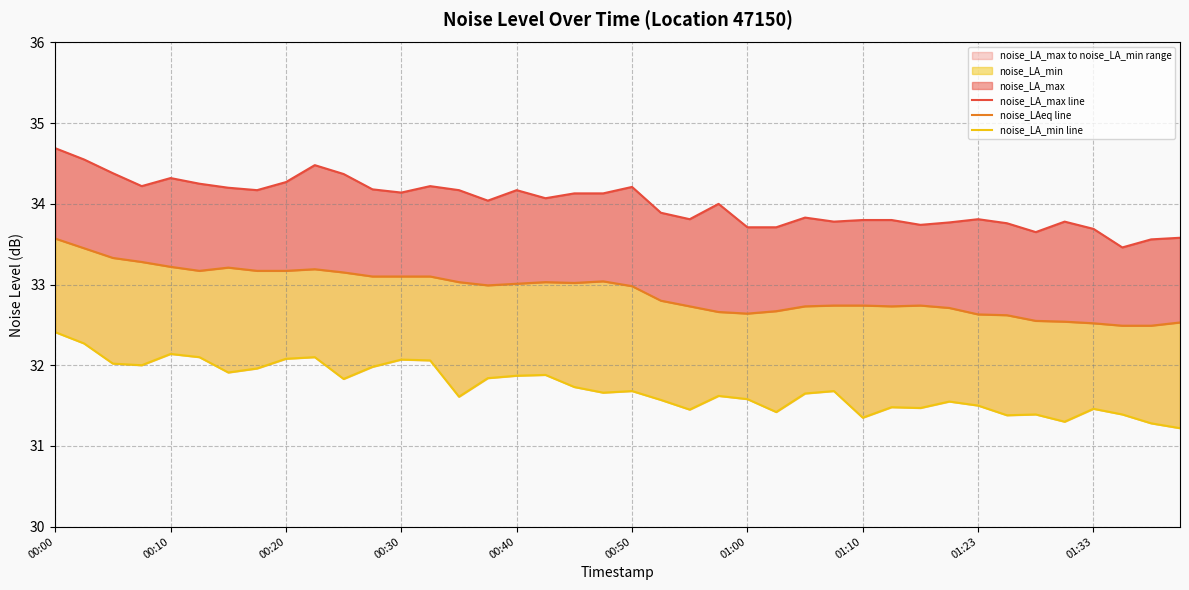

What is the lowest value of the noise_LAeq line series?

32.5